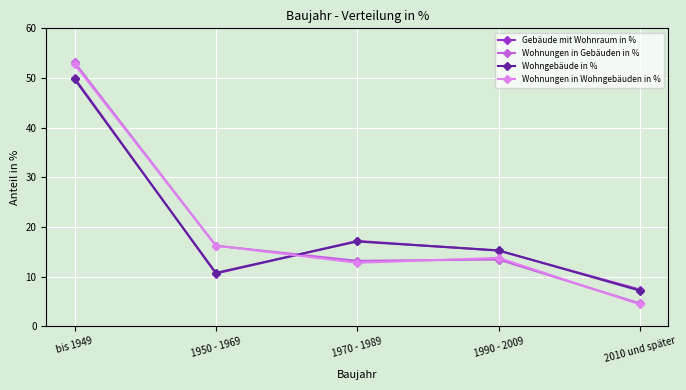

The value of Wohnungen in Wohngebäuden in % at bis 1949 is 70.9. True or false?

False